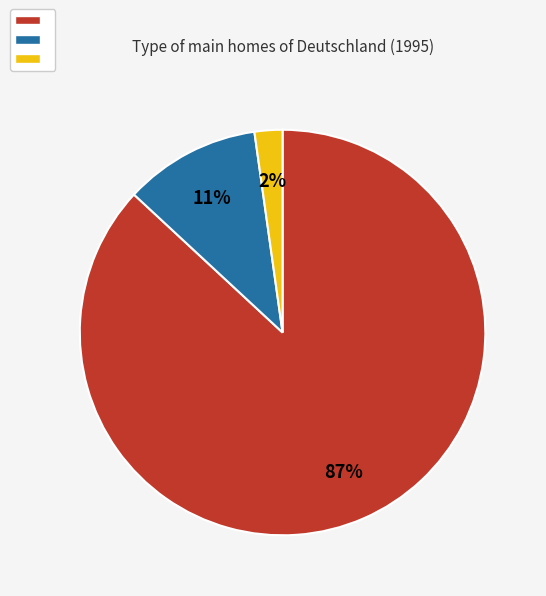

How many segments does this pie chart have?

3